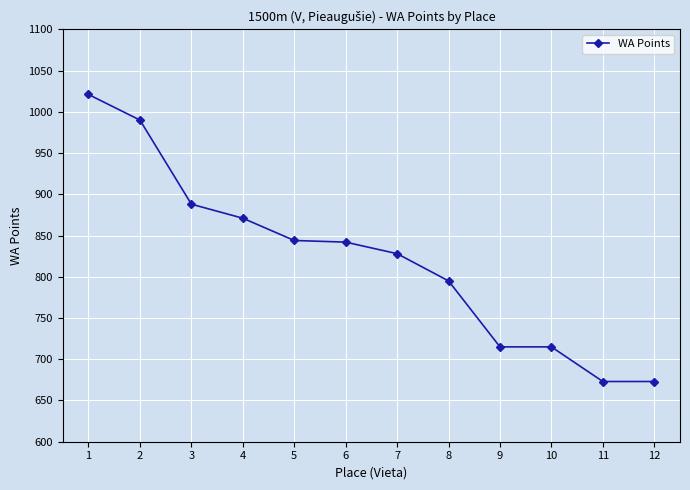

What is the change in value from 2 to 9?

-275